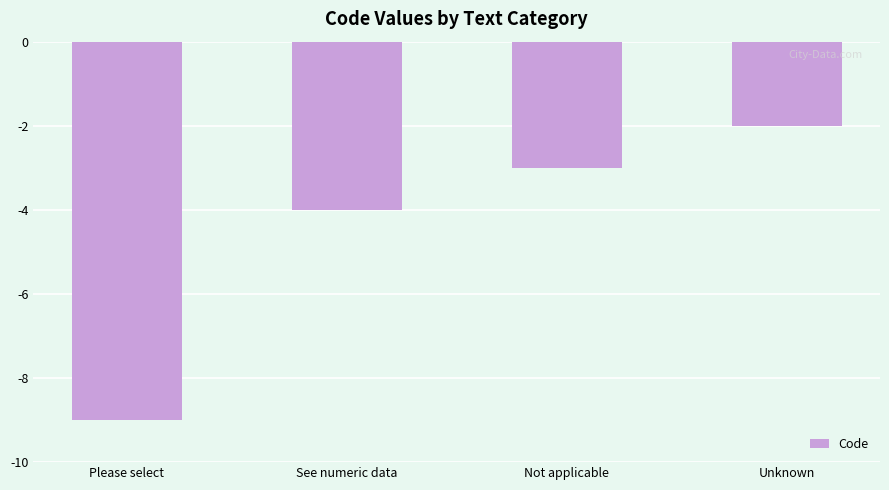

Are the bars horizontal?

No